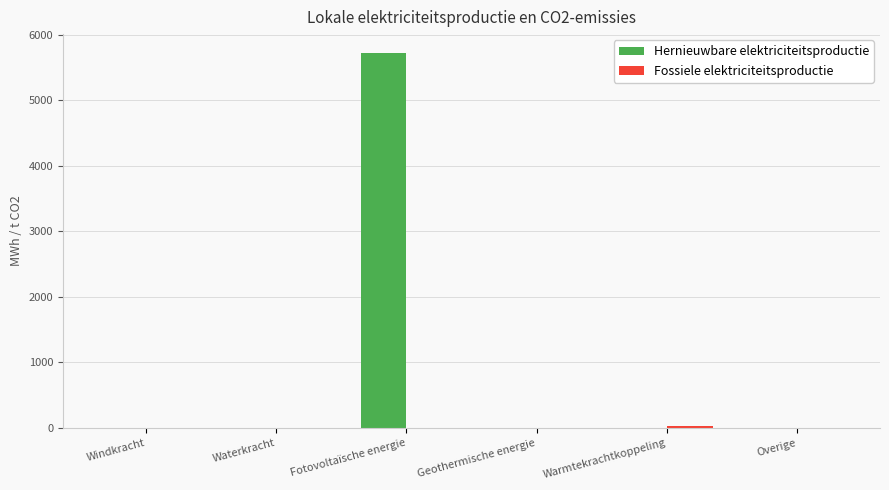

Which series changed the most between Windkracht and Fotovoltaïsche energie?

Hernieuwbare elektriciteitsproductie